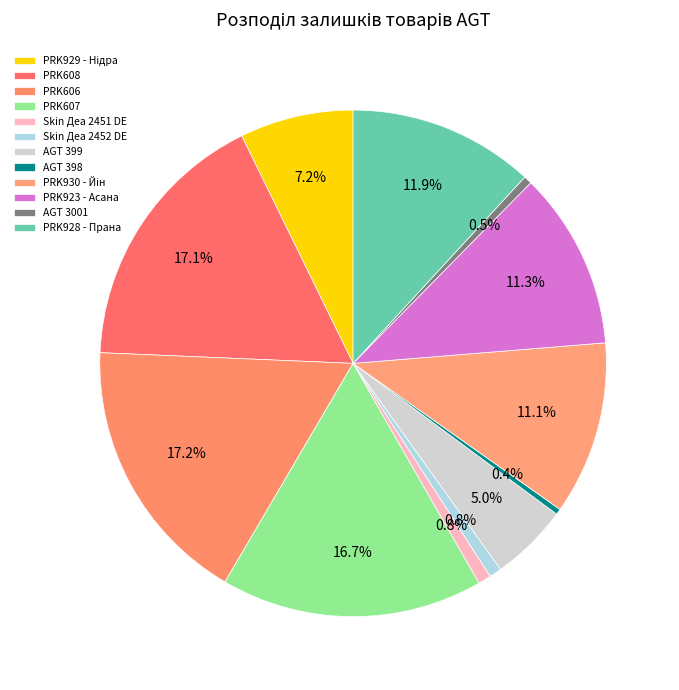

Does PRK928 - Прана account for over 50% of the chart?

No